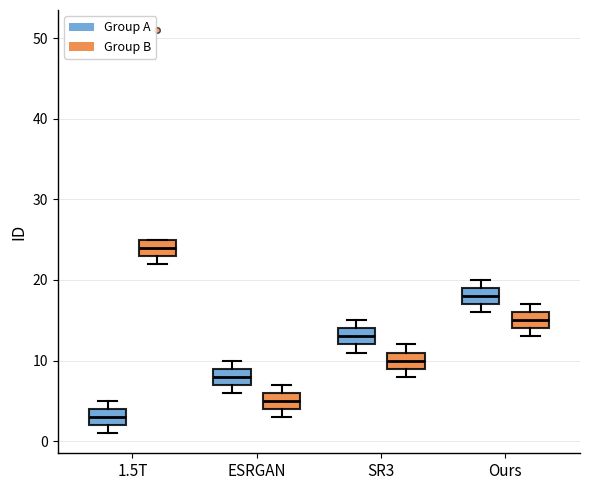

Which box's median line is the highest?

1.5T (Group B)